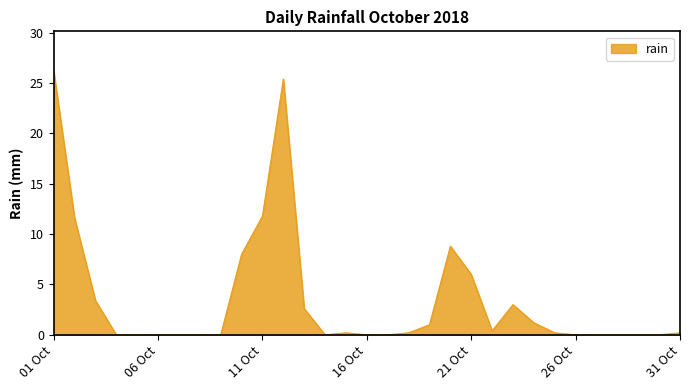

Count the number of categories in the chart.

31